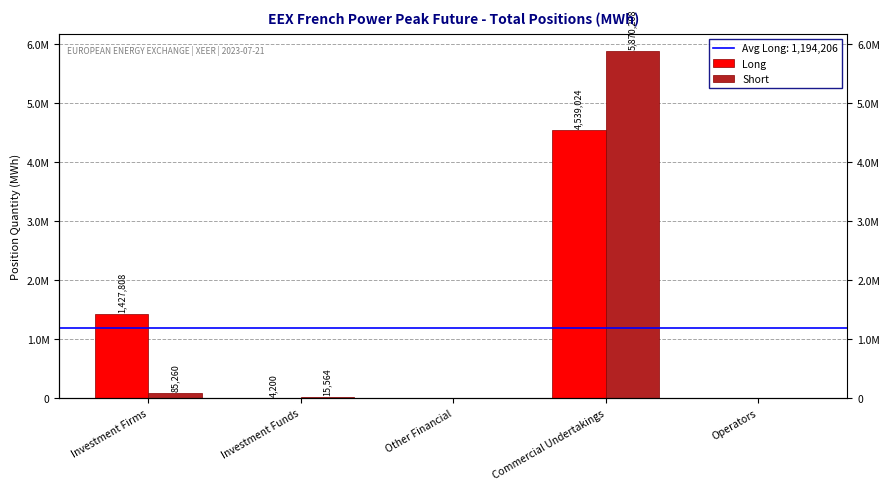

What is the greatest value displayed?

5870208